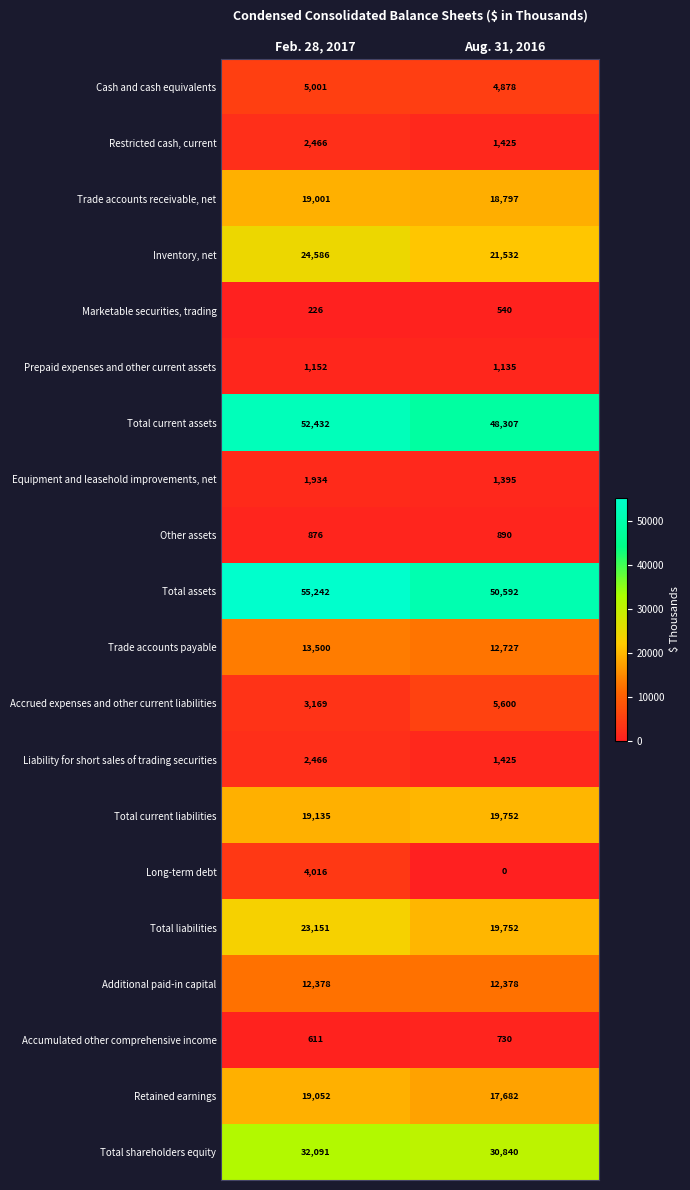

At which category does the chart reach its minimum across all series?

Aug. 31, 2016